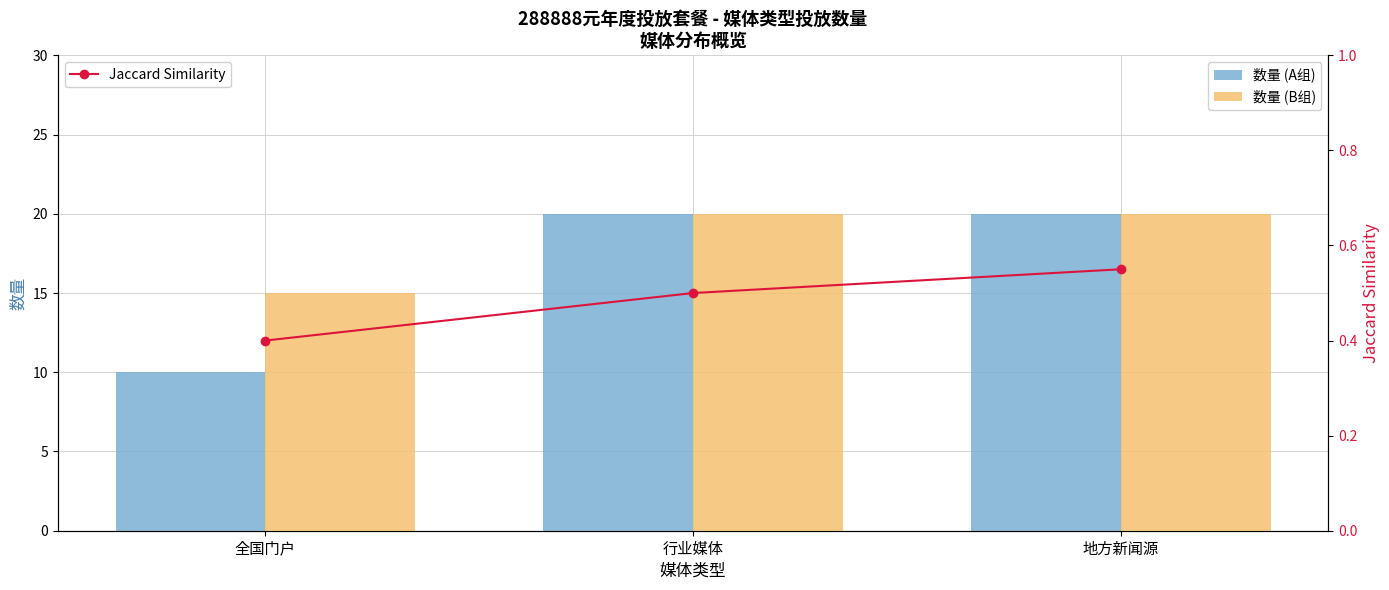

Which series has the largest range (max minus min)?

数量 (A组)